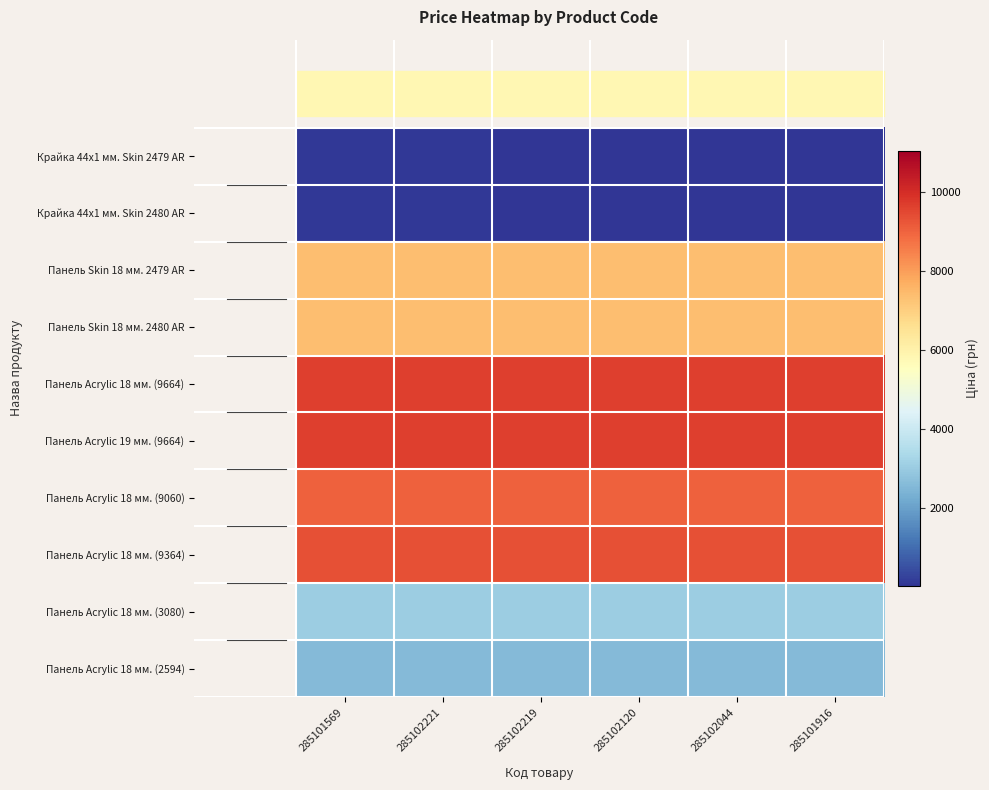

Which label corresponds to the largest value in the chart?

285101569